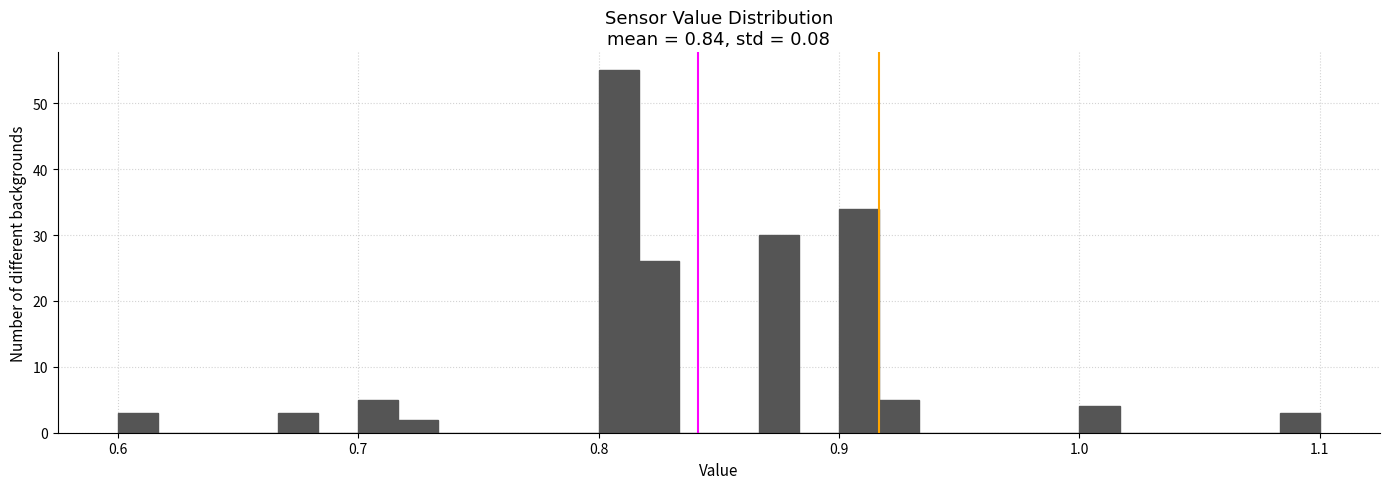

Around what value on the x-axis is the tallest bar? Give the approximate position of its centre, as read against the axis.

0.81